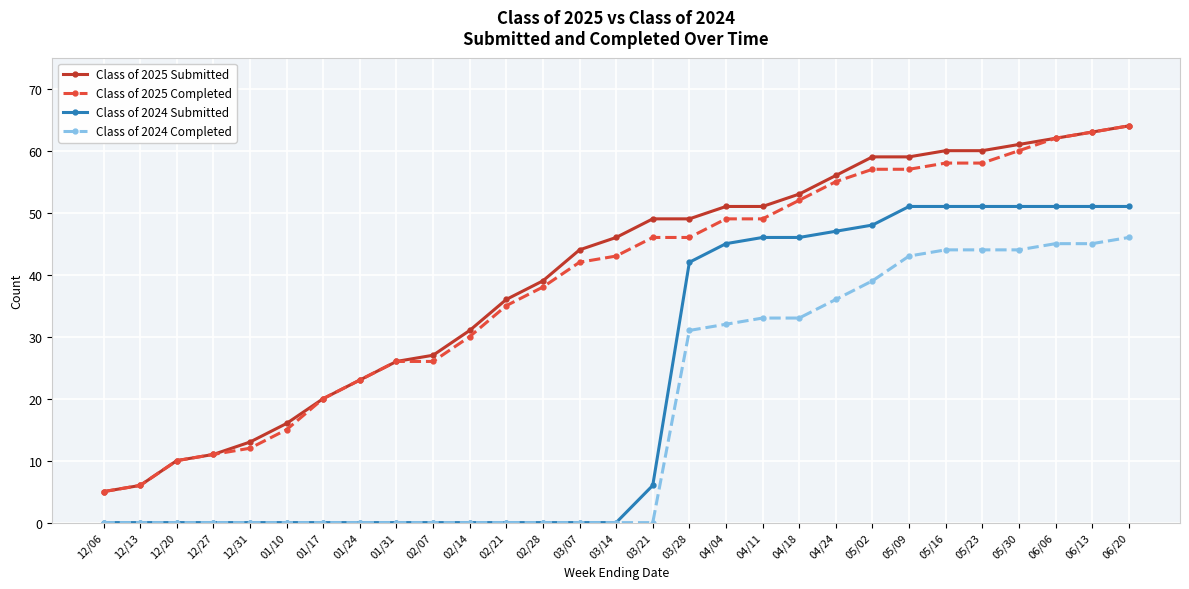

What is the total value across all series at 12/31?

25